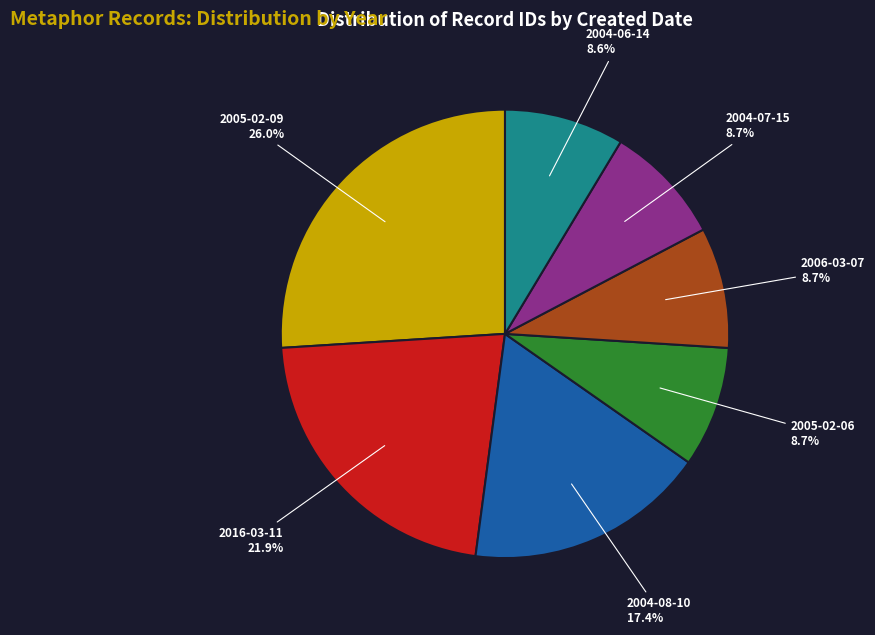

Is there any slice that represents more than half of the pie?

No